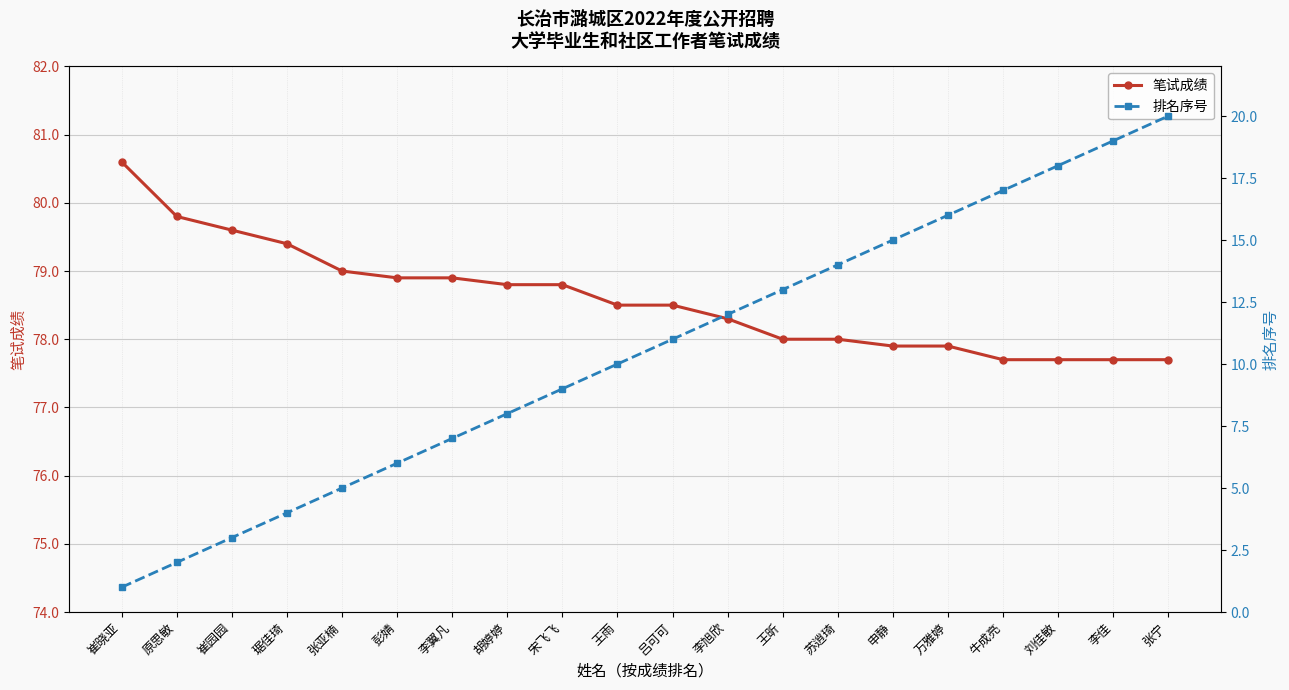

At how many categories does at least one series exceed 71?

20